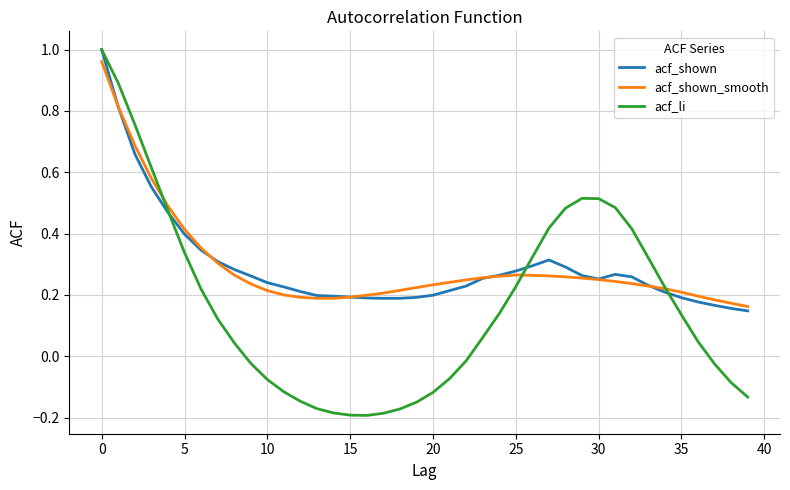

Rank the series by their maximum value, from lowest to highest.

acf_shown_smooth, acf_shown, acf_li